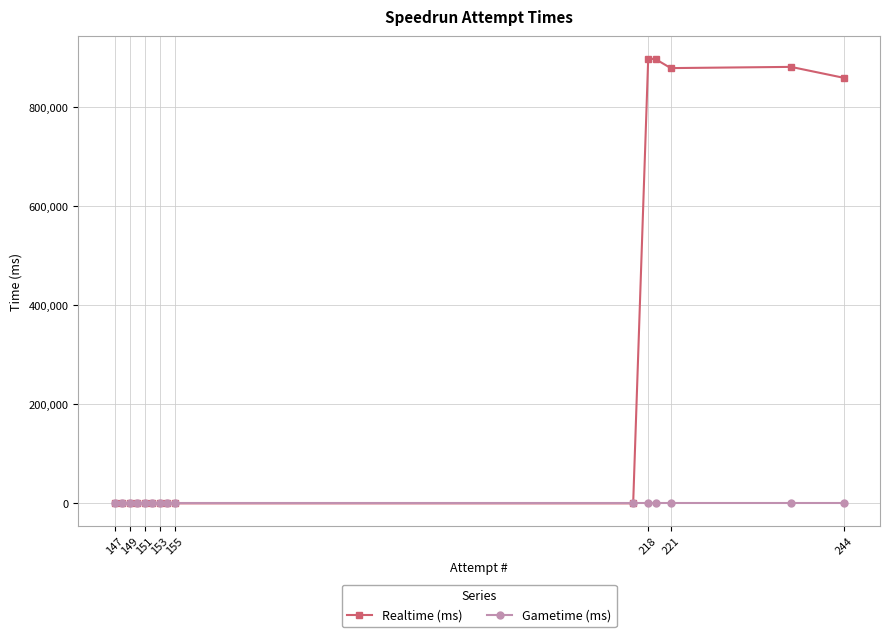

Which series has the largest range (max minus min)?

Realtime (ms)